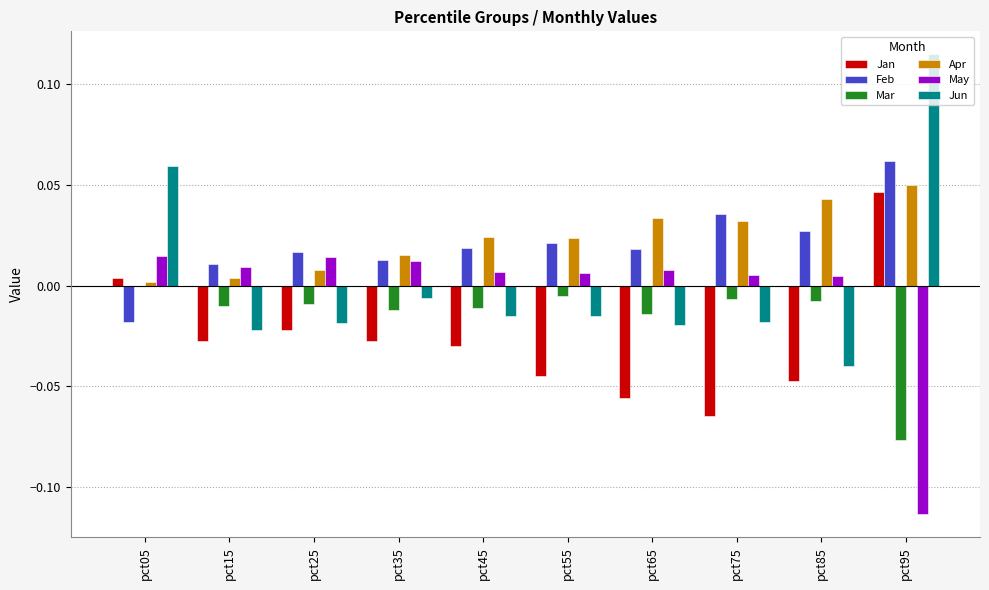

Between pct35 and pct95, which series saw the biggest shift?

May